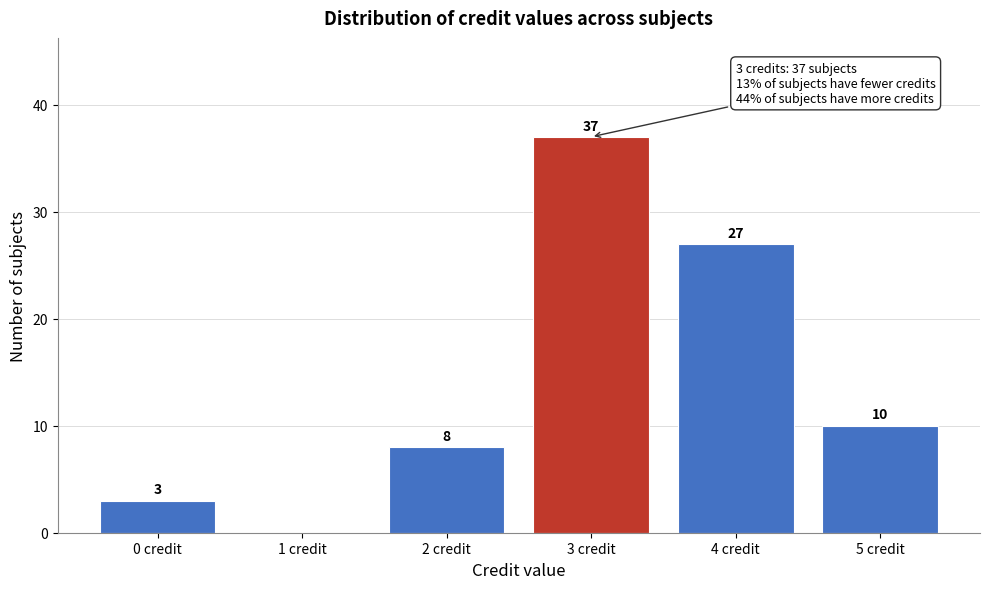

Reading left to right, list all the values displayed in this chart.

0 credit=3	1 credit=0	2 credit=8	3 credit=37	4 credit=27	5 credit=10